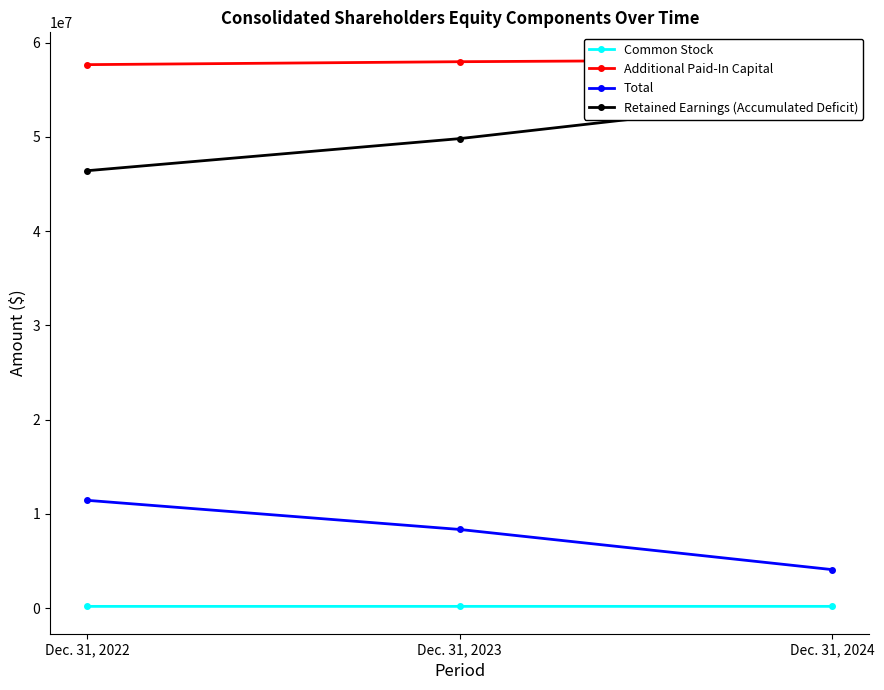

What is the maximum value for Total?

11448200